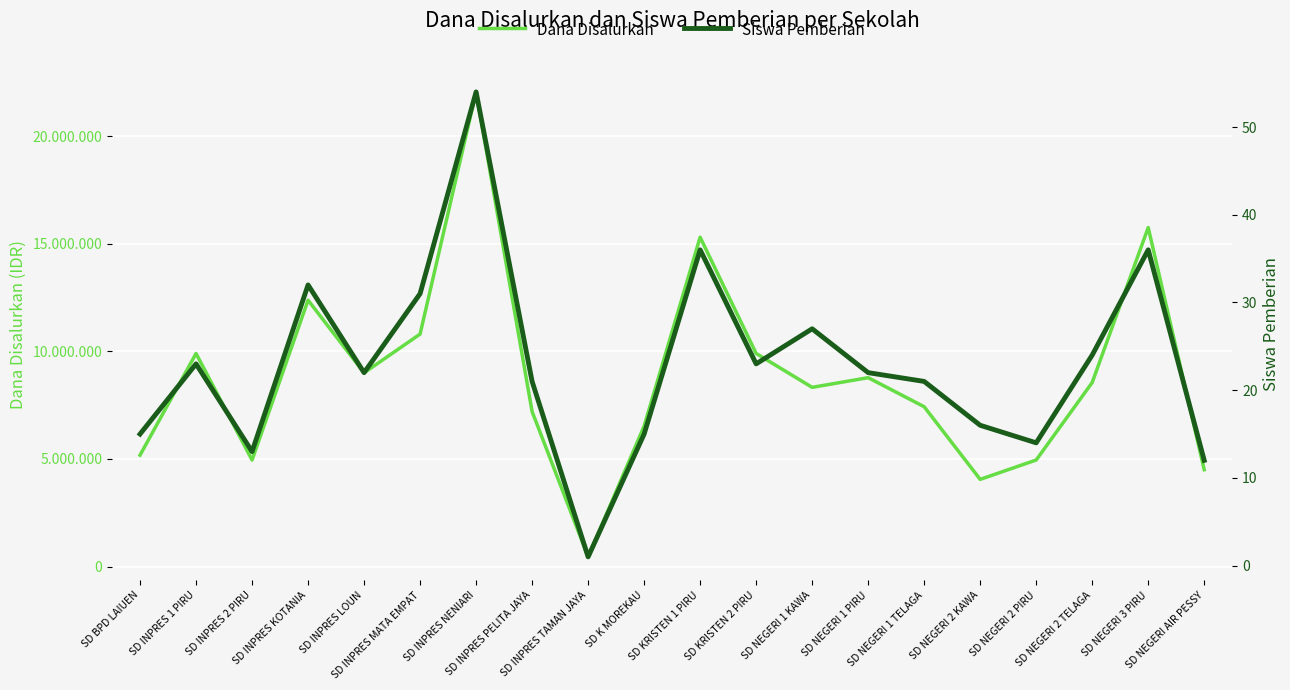

Which has a higher value, SD INPRES NENIARI or SD BPD LAIUEN?

SD INPRES NENIARI